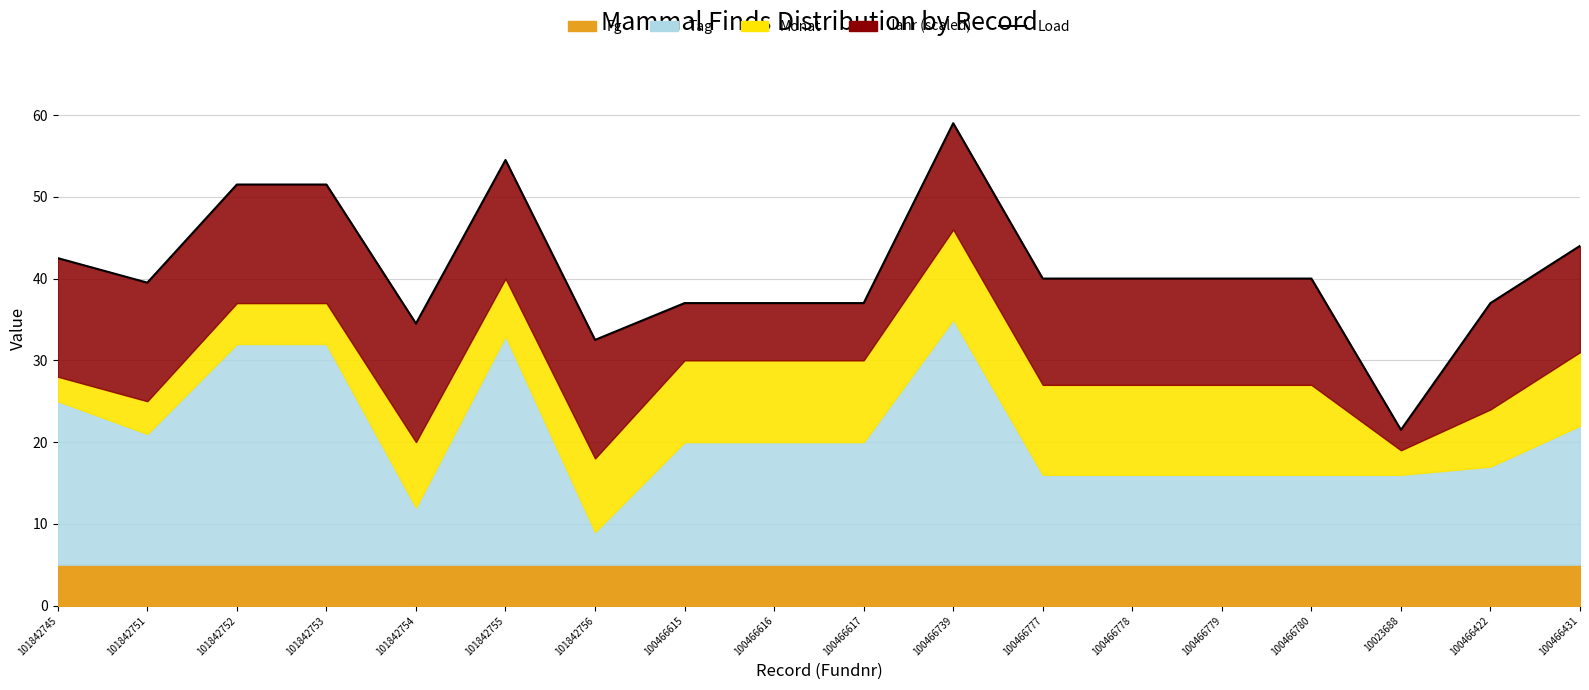

Approximately how many times larger is the value at 10023688 compared to 100466422?

0.6